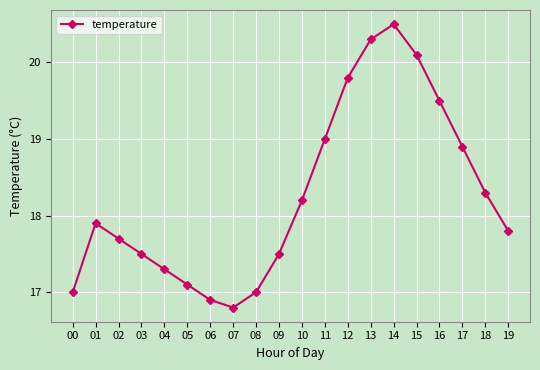

Where is the first local minimum?

07